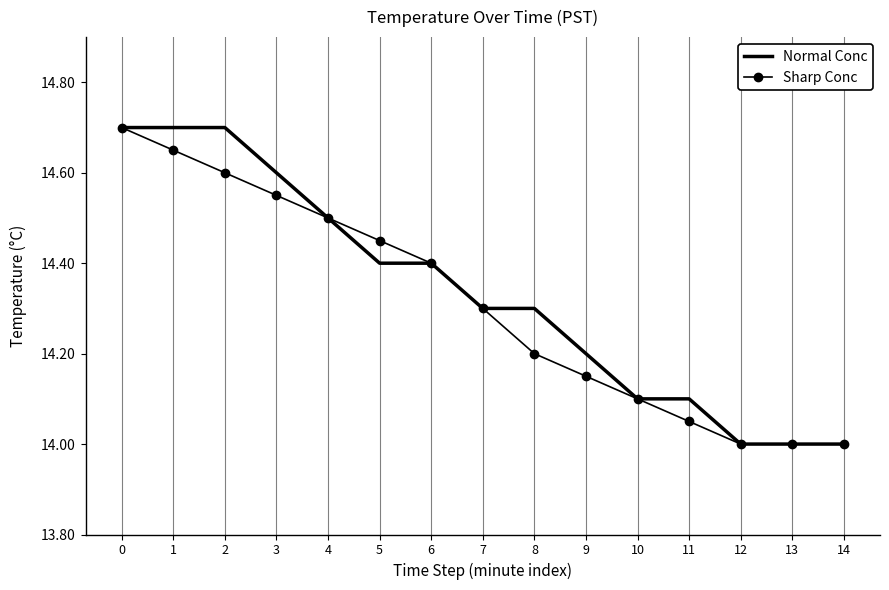

What is the total value across all series at 10?

28.2